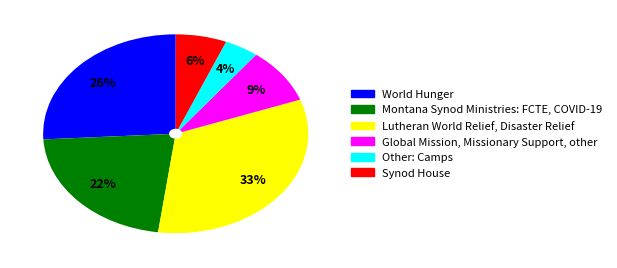

Does Synod House account for over 50% of the chart?

No